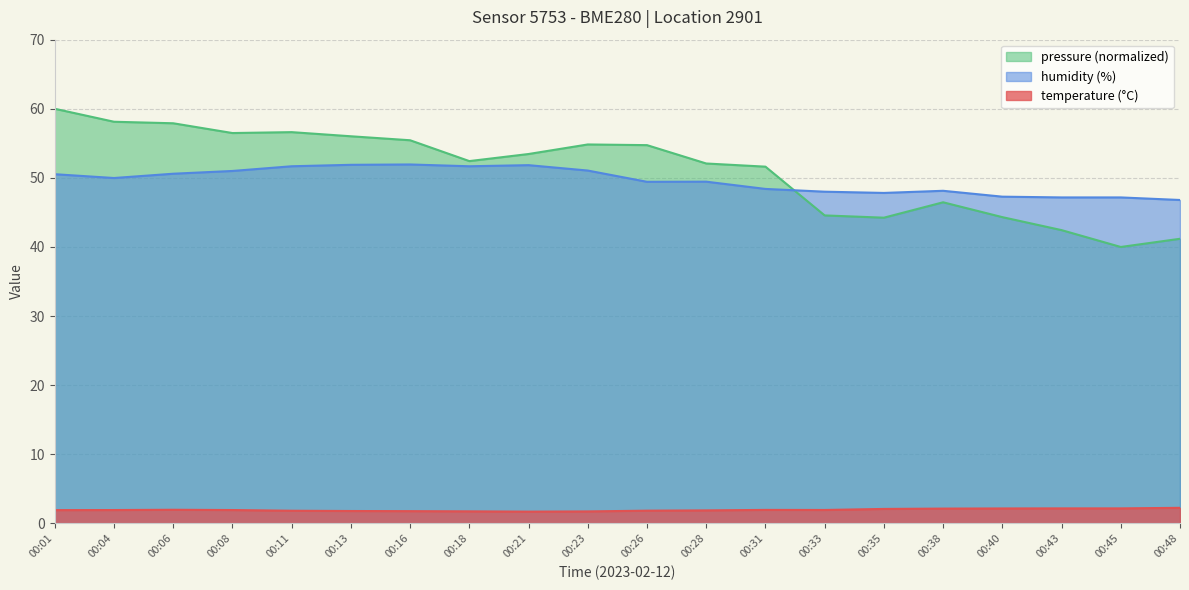

Which label corresponds to the smallest value in the chart?

00:21